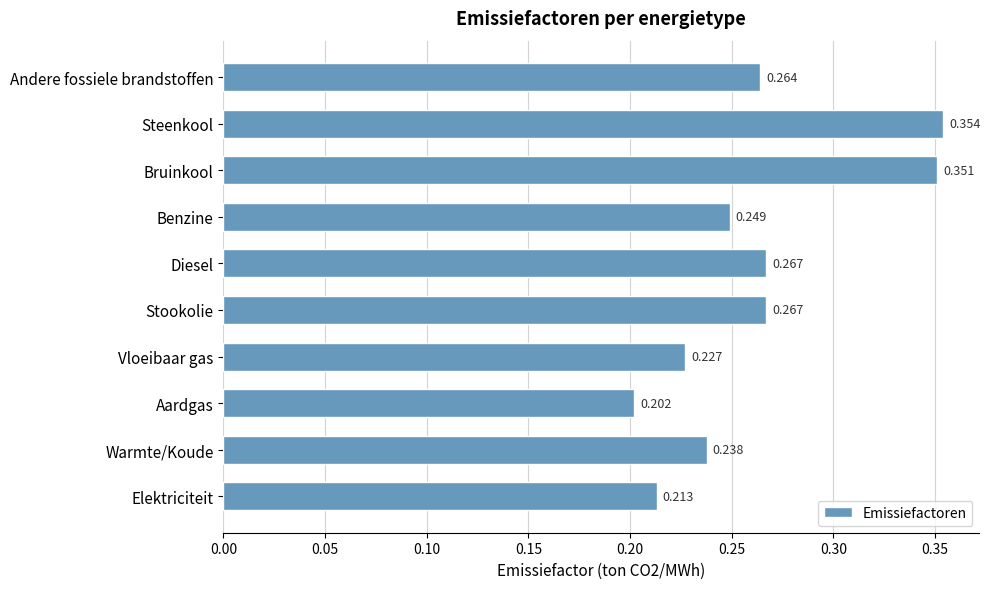

What is the difference between the second highest and second lowest values?

0.1